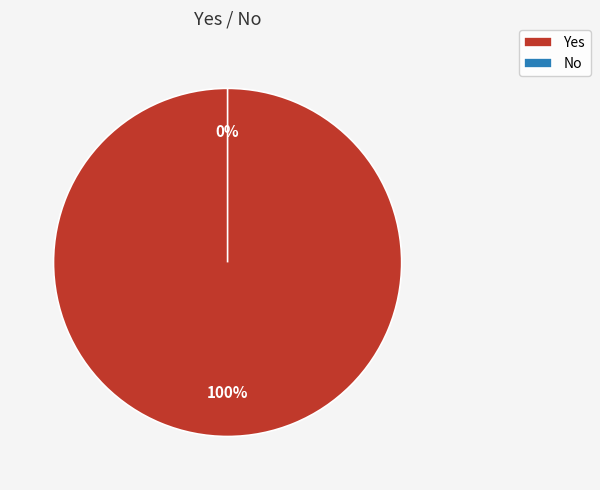

Which slice is the smallest?

No